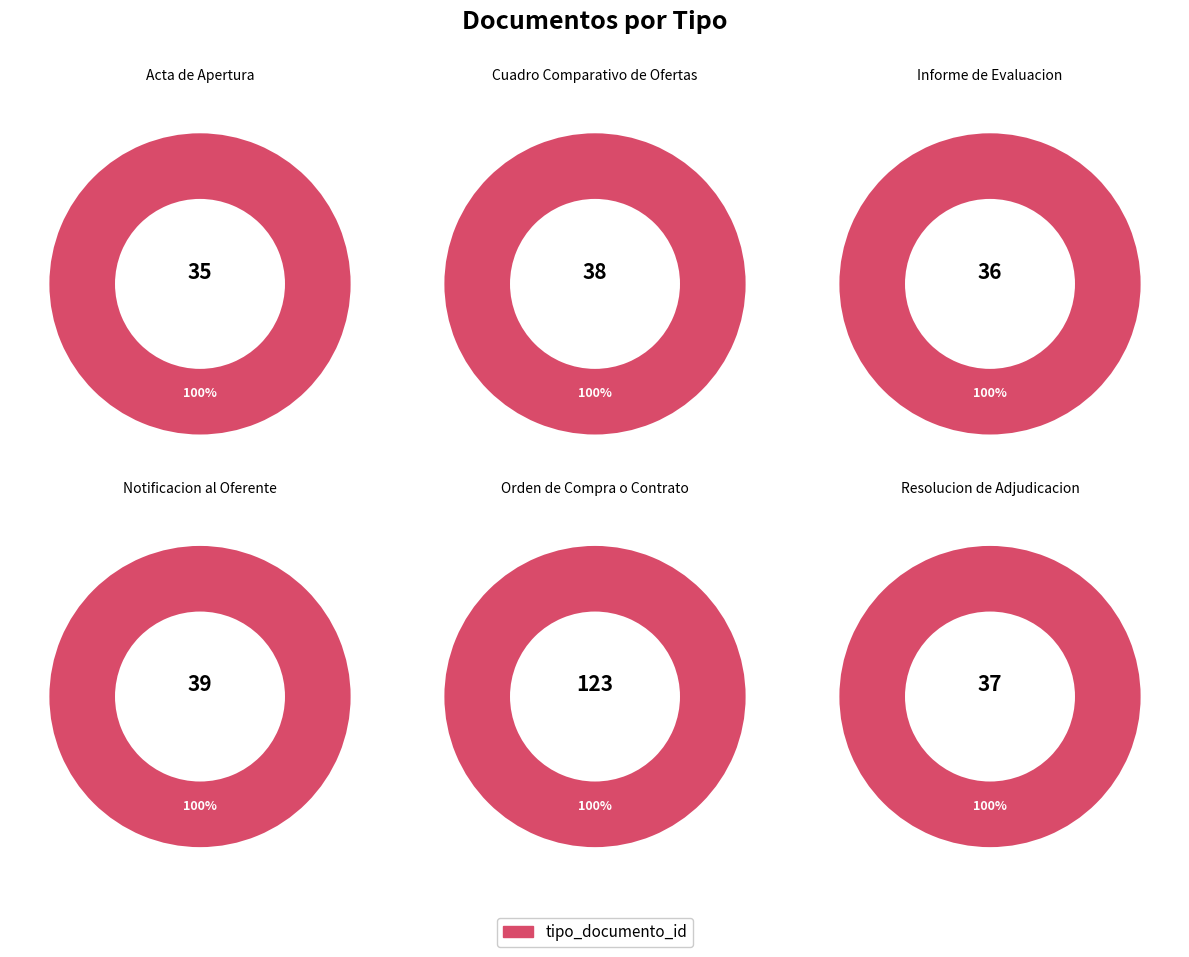

What is the total percentage of Acta de Apertura and Informe de Evaluacion?

23.1%